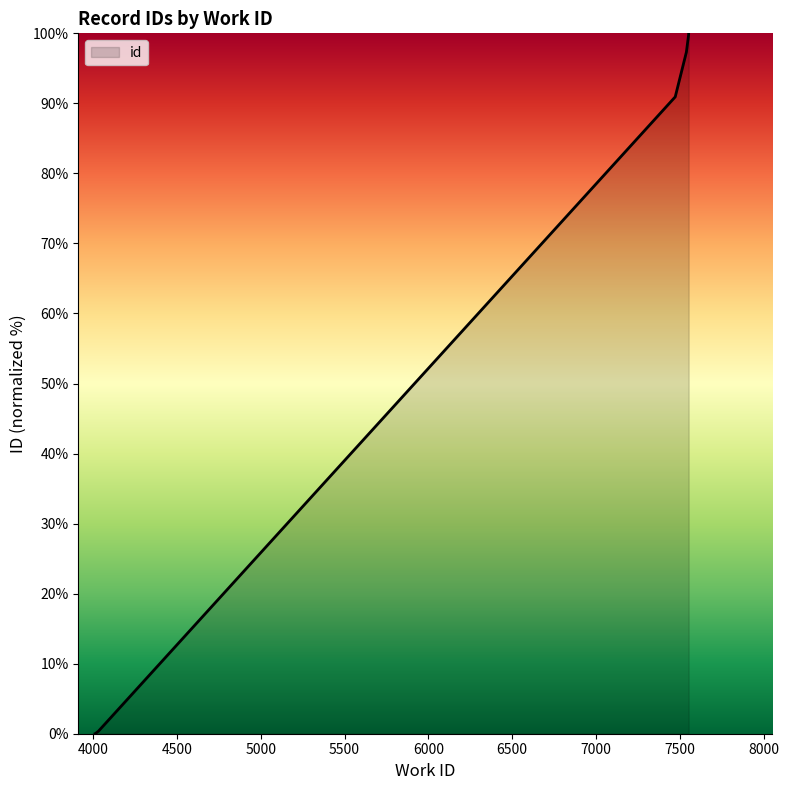

What is the value of the 6th point from the left?

97.4